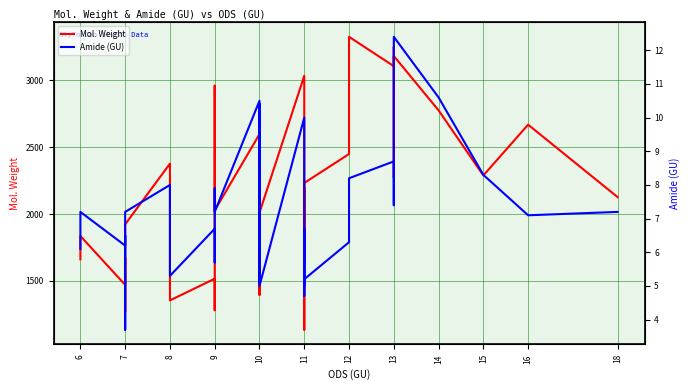

True or false: Mol. Weight and Amide (GU) cross at least once.

False